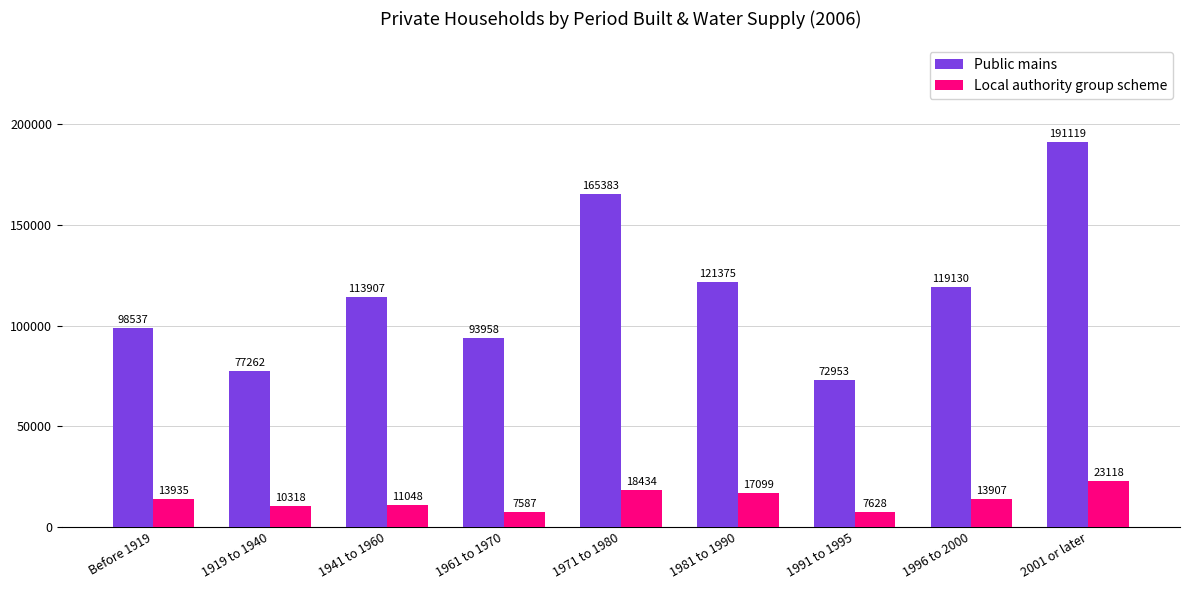

List the series in order of their overall mean, lowest first.

Local authority group scheme, Public mains